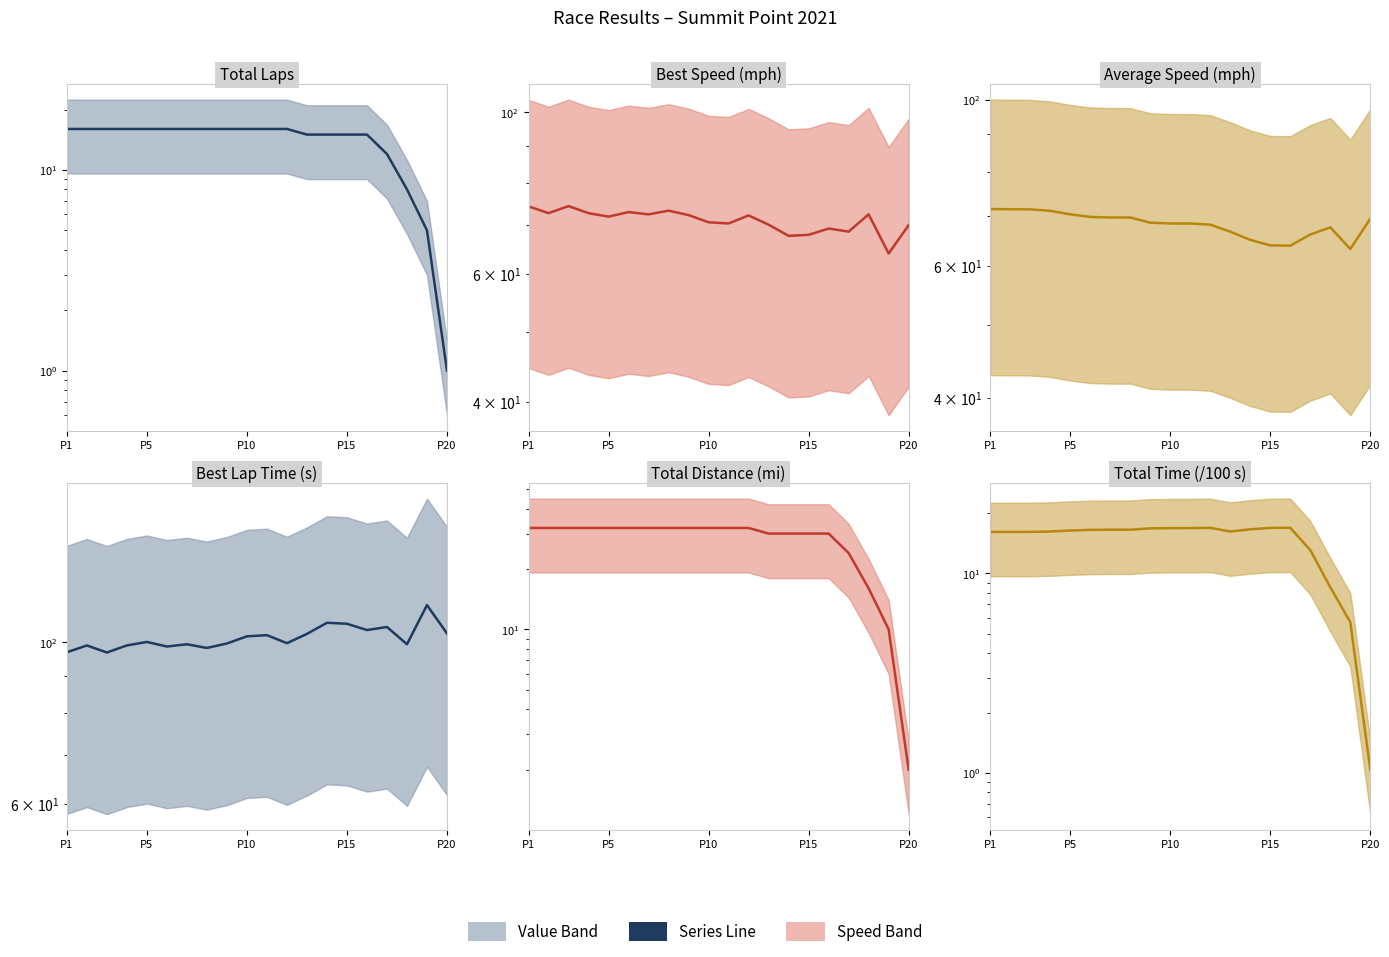

Is this an area chart (filled region under the line)?

No